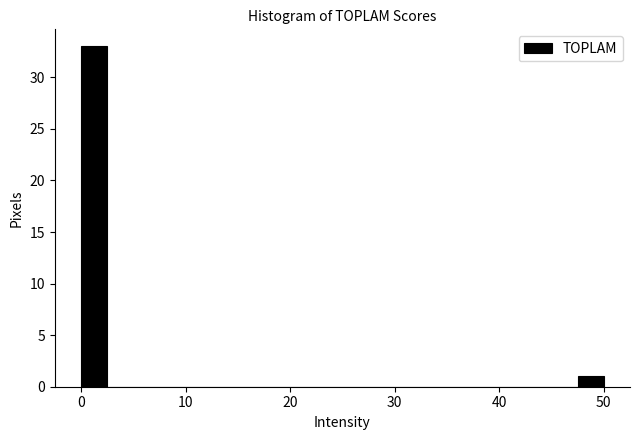

Around what value on the x-axis is the tallest bar? Give the approximate position of its centre, as read against the axis.

1